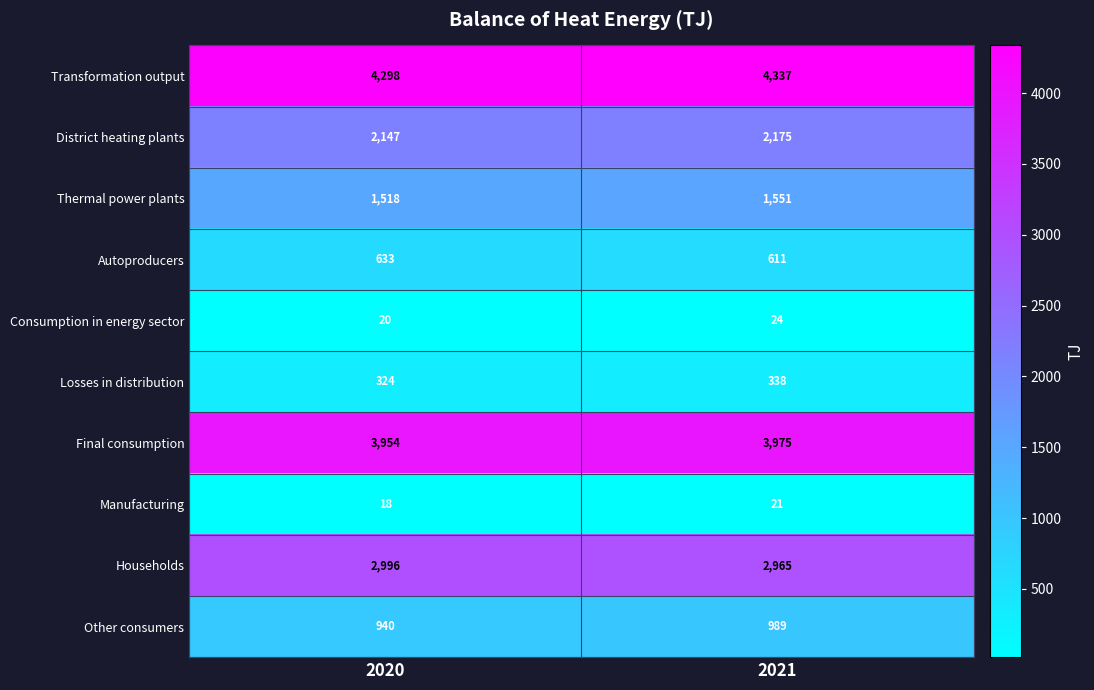

What is the smallest value displayed?

18